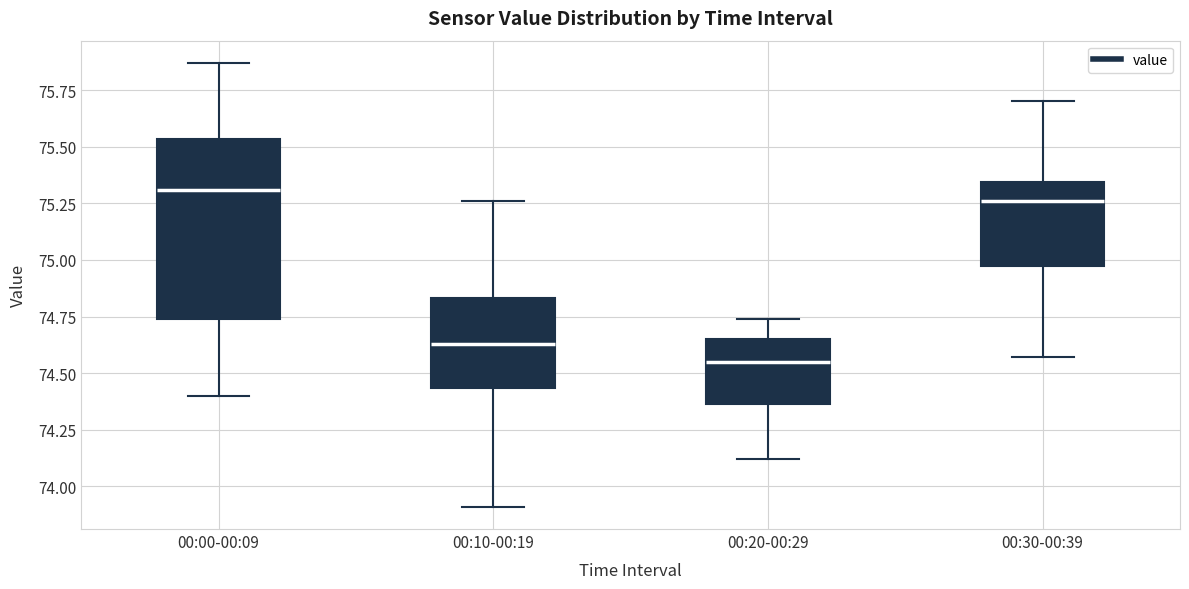

Where is the lower edge of the box for 00:10-00:19 on the y-axis? The values are not printed on the chart, so give them approximately, as read against the axis.

74.45